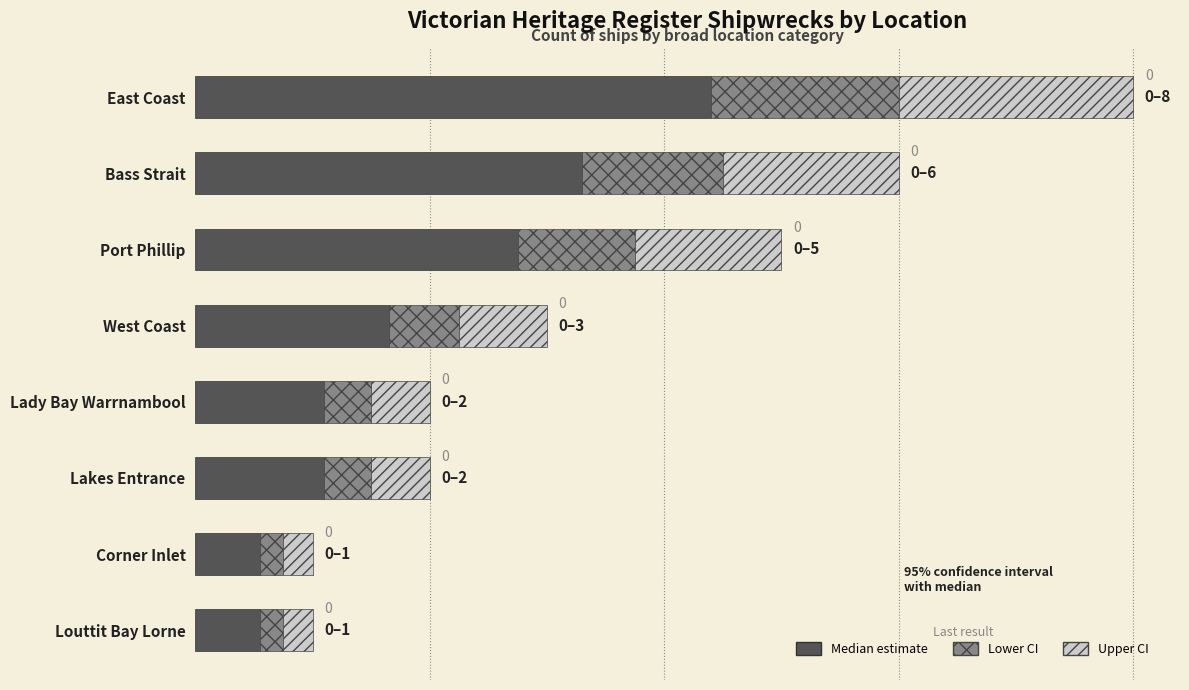

Reading right to left, list all the values displayed in this chart.

Median estimate: 0.6	0.6	1.1	1.1	1.7	2.8	3.3	4.4
Lower CI: 0.2	0.2	0.4	0.4	0.6	1.0	1.2	1.6
Upper CI: 0.2	0.2	0.5	0.5	0.8	1.2	1.5	2.0